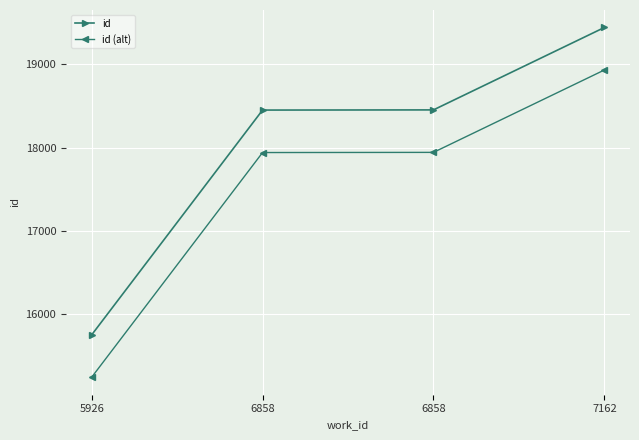

How many lines are shown in the chart?

2